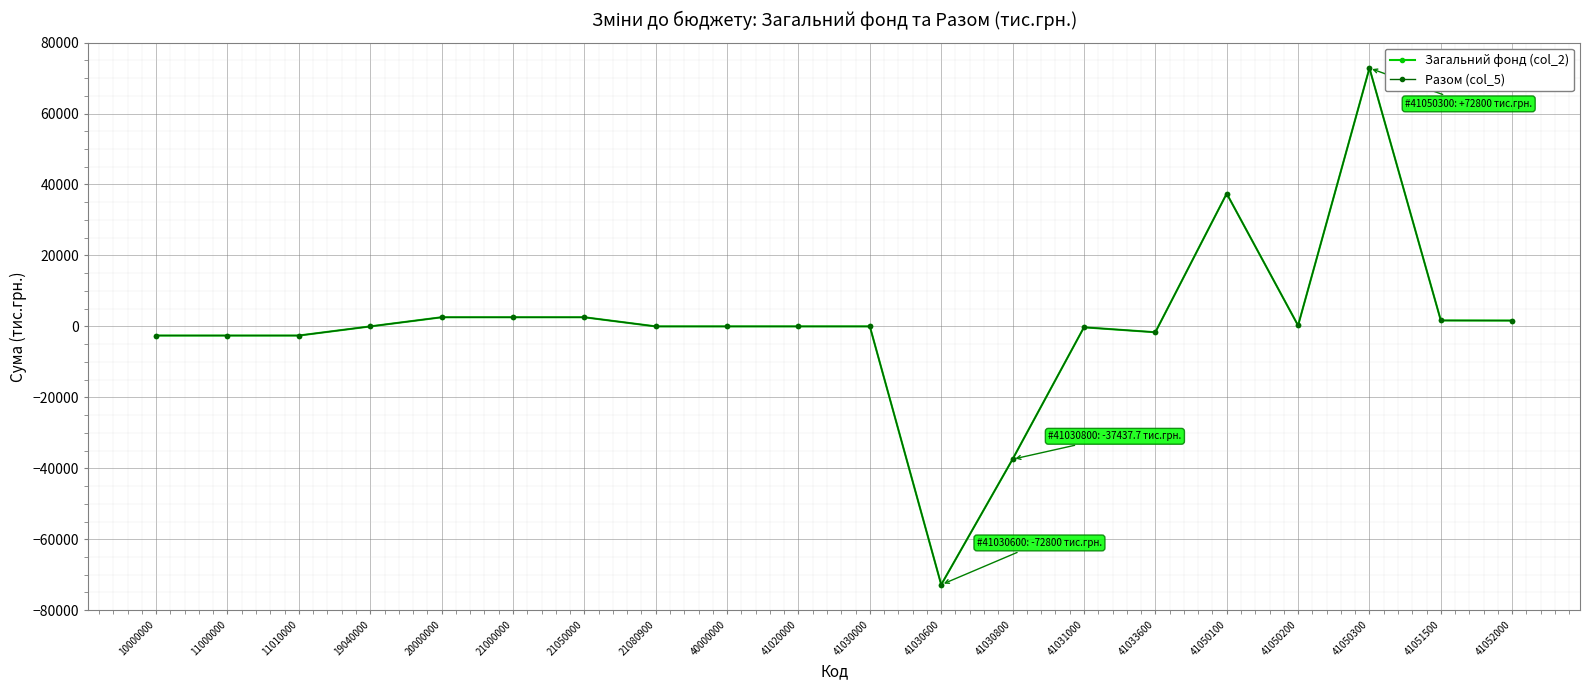

What is the greatest value displayed?

72800.0